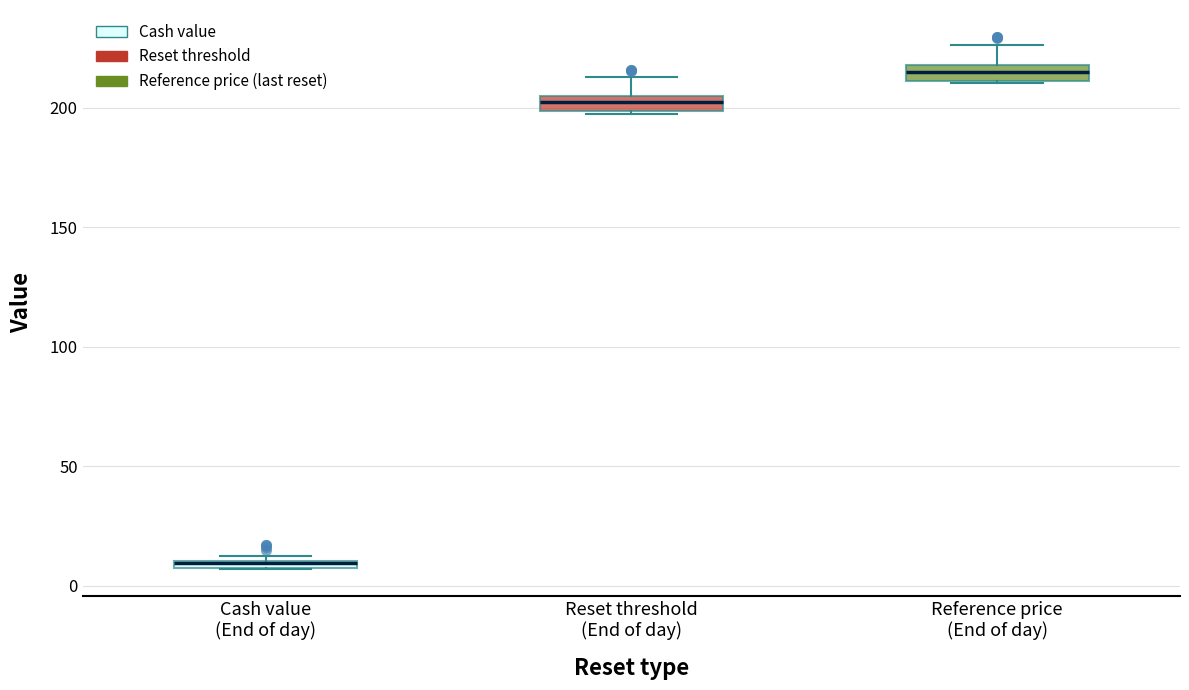

Where is the lower edge of the box for Reference price (End of day) on the y-axis? The values are not printed on the chart, so give them approximately, as read against the axis.

210